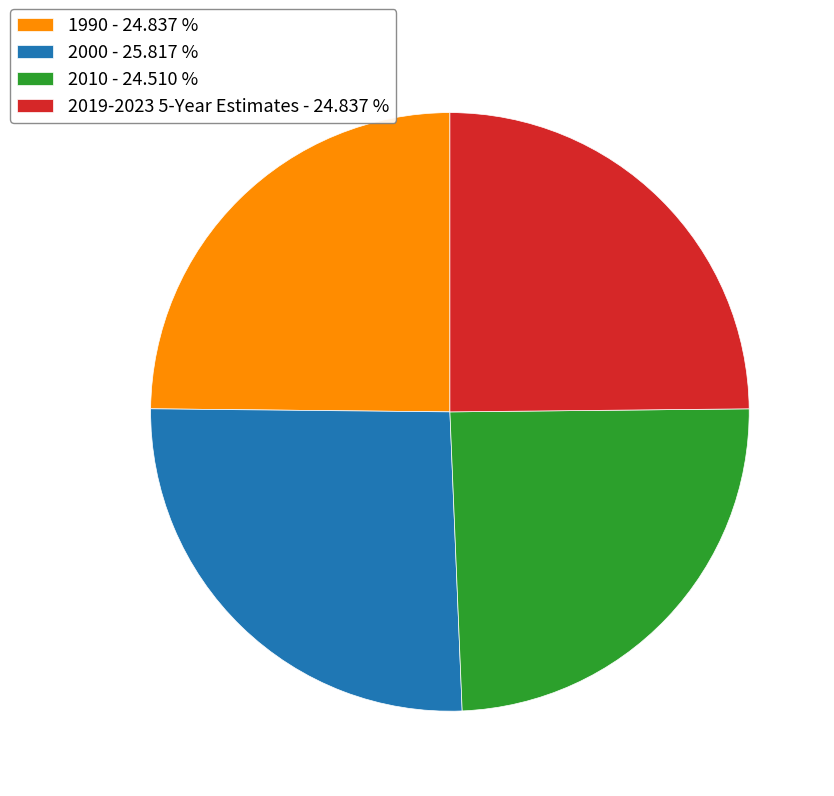

Combined, do 2019-2023 5-Year Estimates and 2000 account for over 50%?

Yes